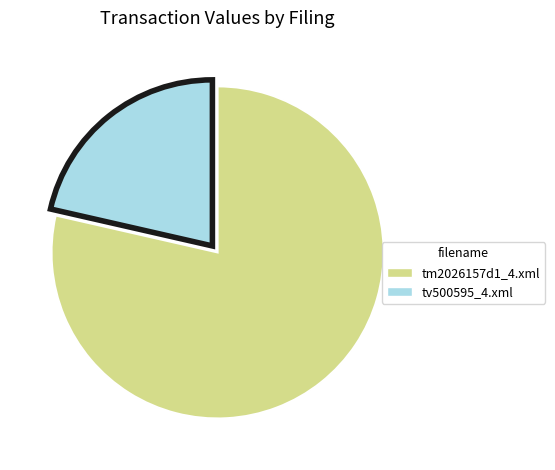

Does any single category account for the majority?

Yes